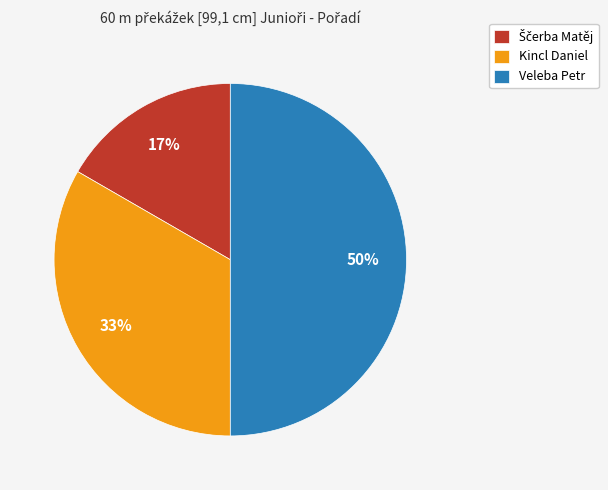

What is the largest slice in the pie chart?

Veleba Petr